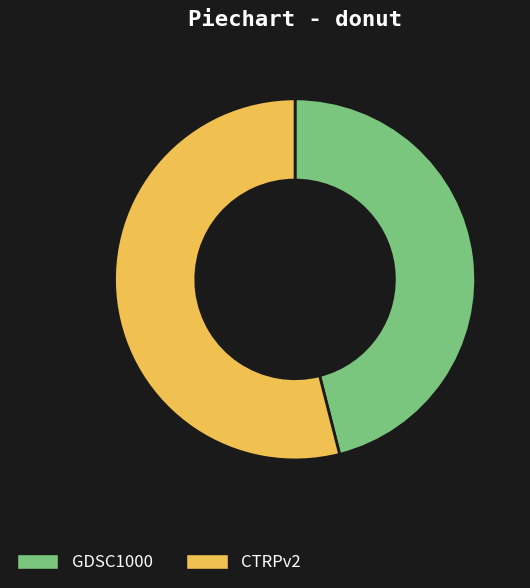

True or false: GDSC1000 accounts for 57% of the total.

False